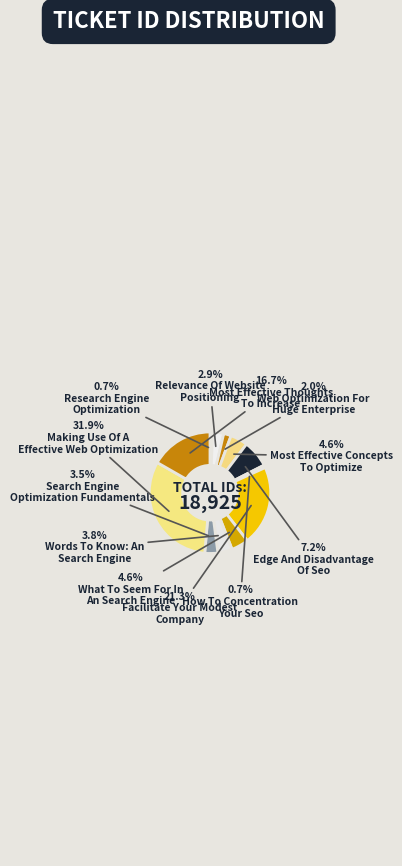

How many segments does this pie chart have?

12